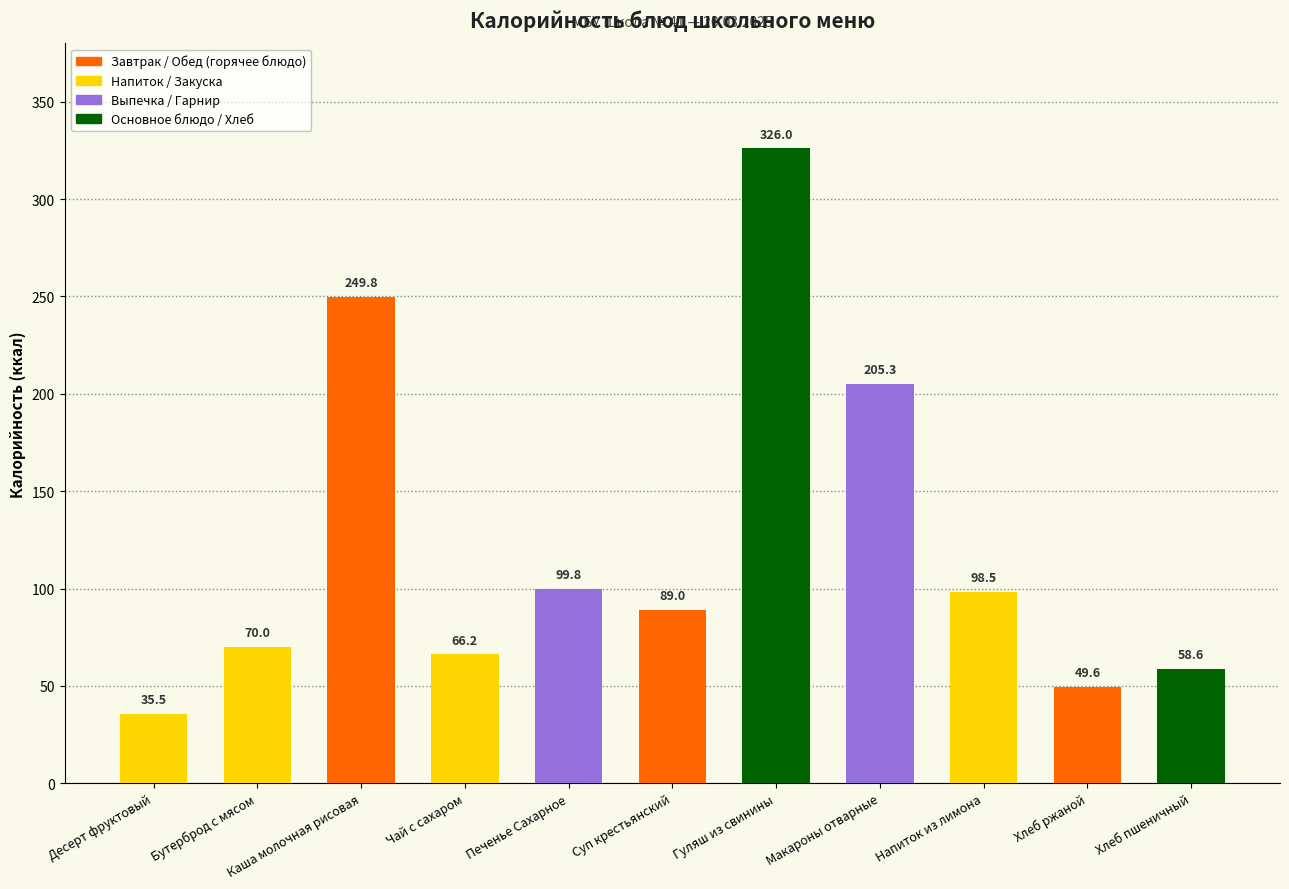

At which category does the chart reach its peak across all series?

Гуляш из свинины